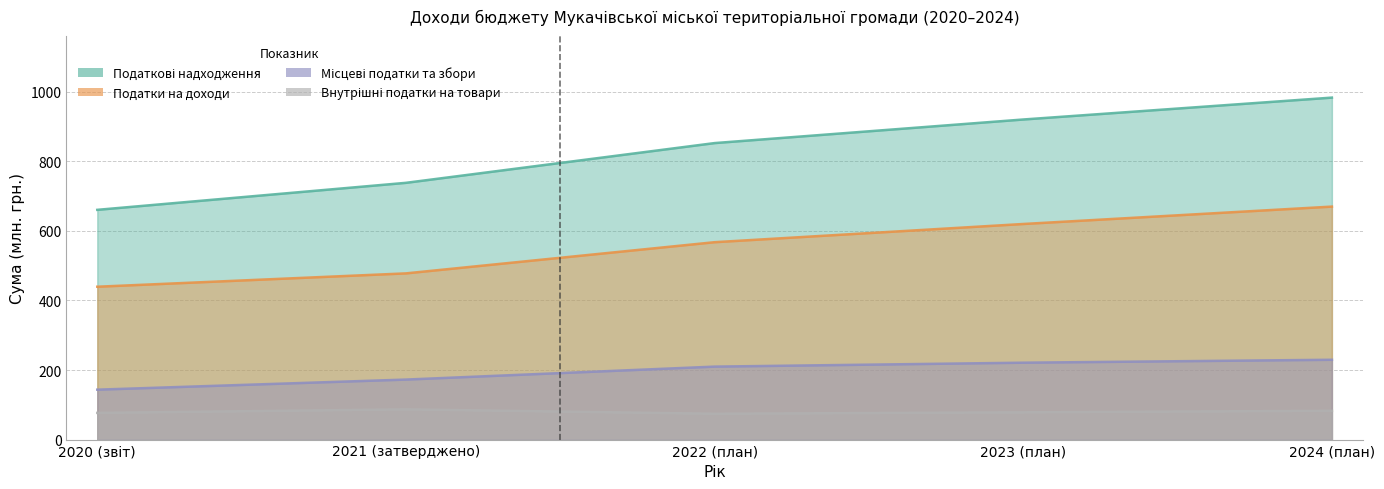

What is the label of the 5th point from the right?

2020 (звіт)